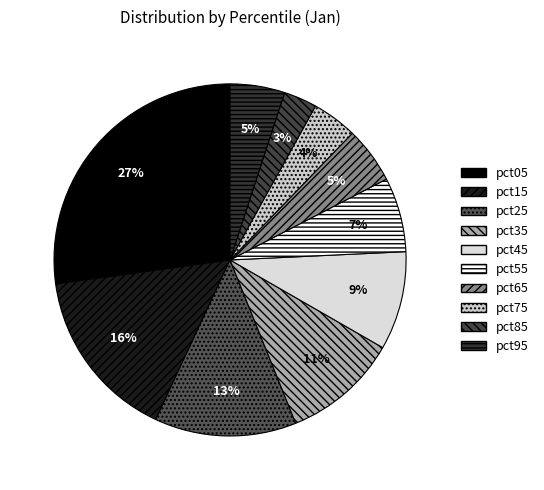

Count the number of slices in the pie.

10